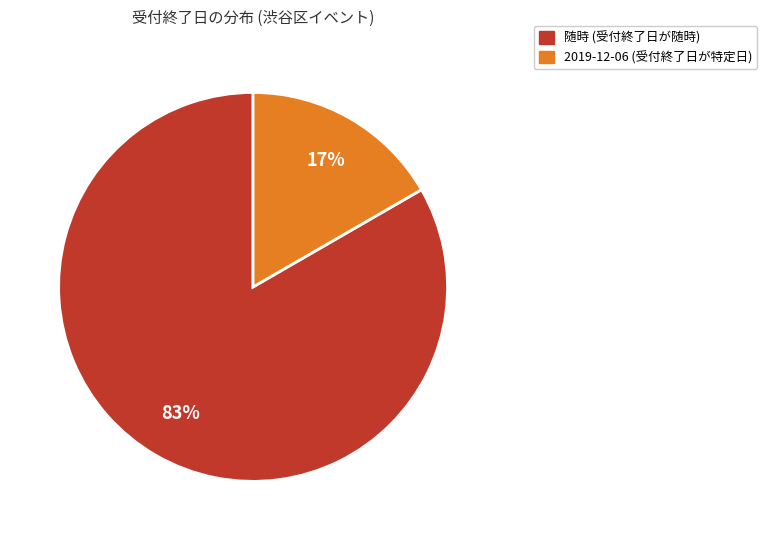

To the nearest percent, what is the combined percentage of 2019-12-06 and 随時?

100%